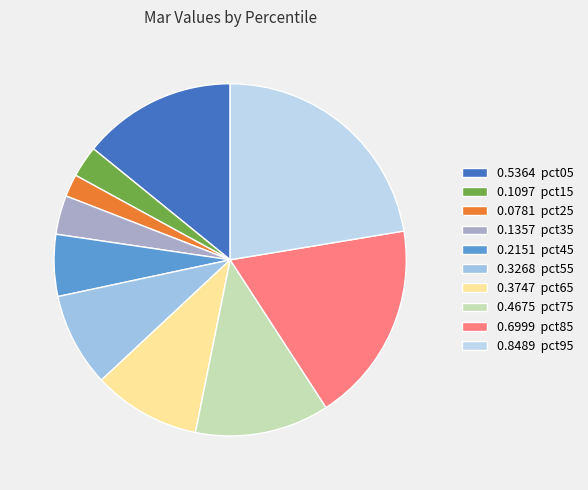

How many slices are in this pie chart?

10